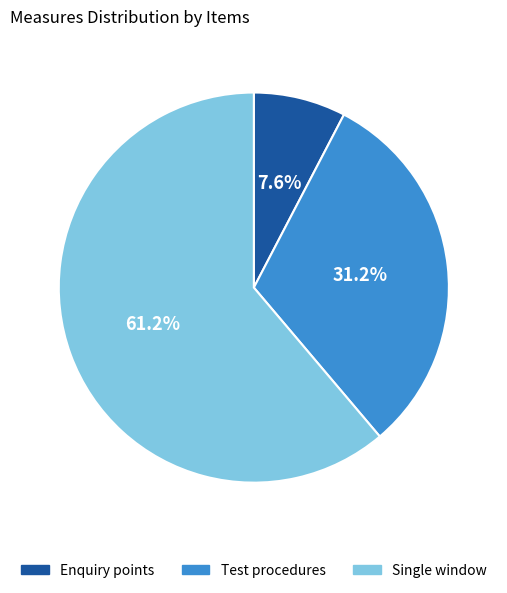

How many slices are in this pie chart?

3